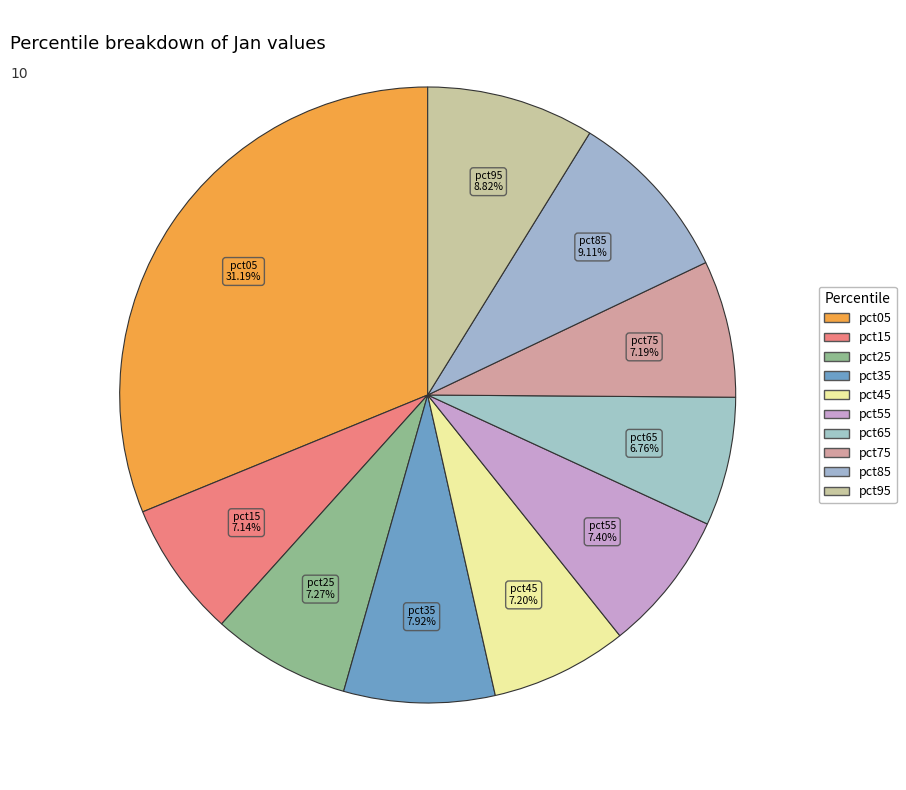

To the nearest percent, what percentage of the pie is pct25?

7%